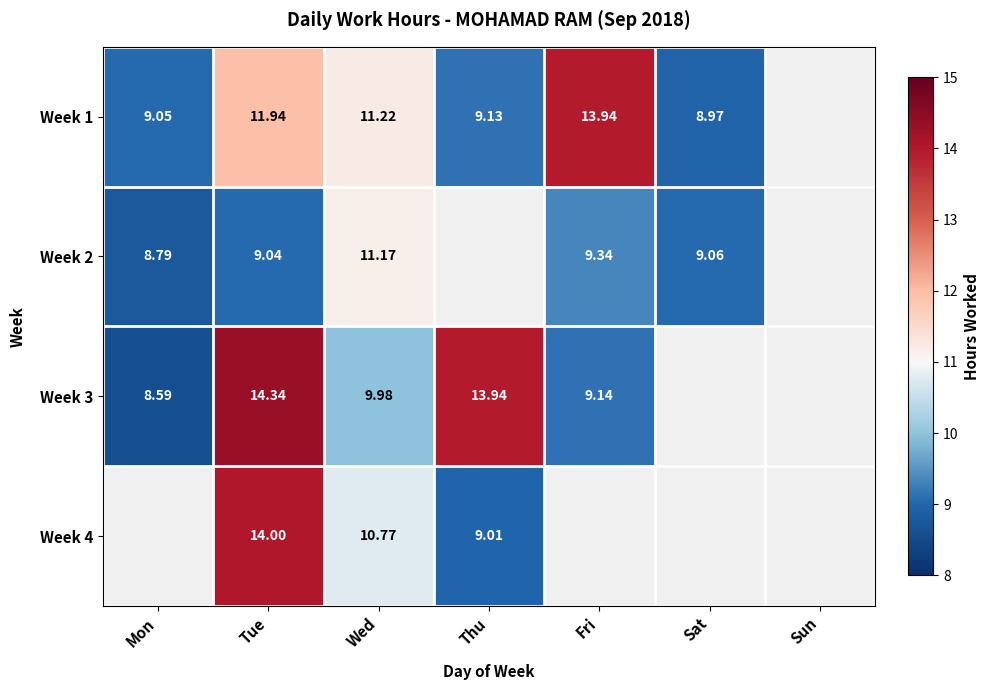

What is the spread (max minus min) of values at Tue?

5.3